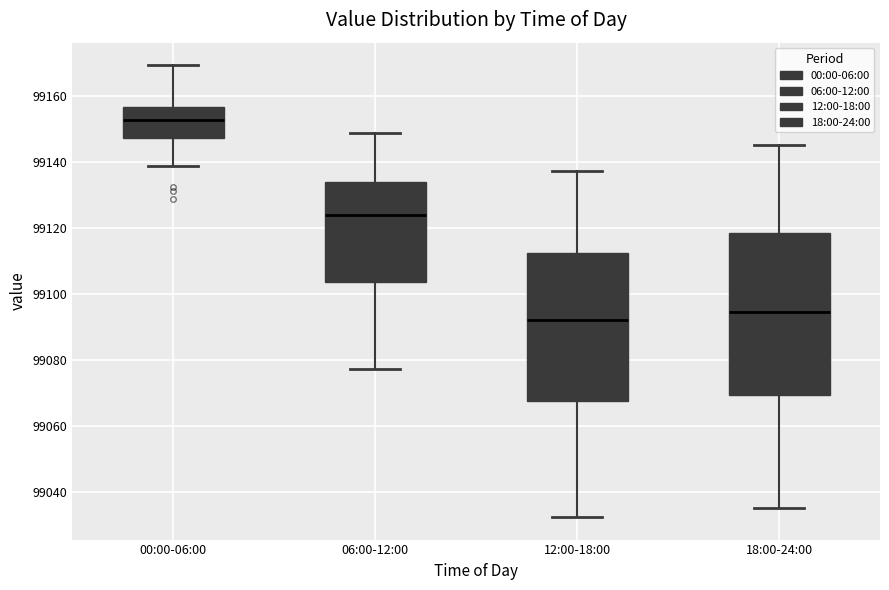

Which box's median line is the highest?

00:00-06:00